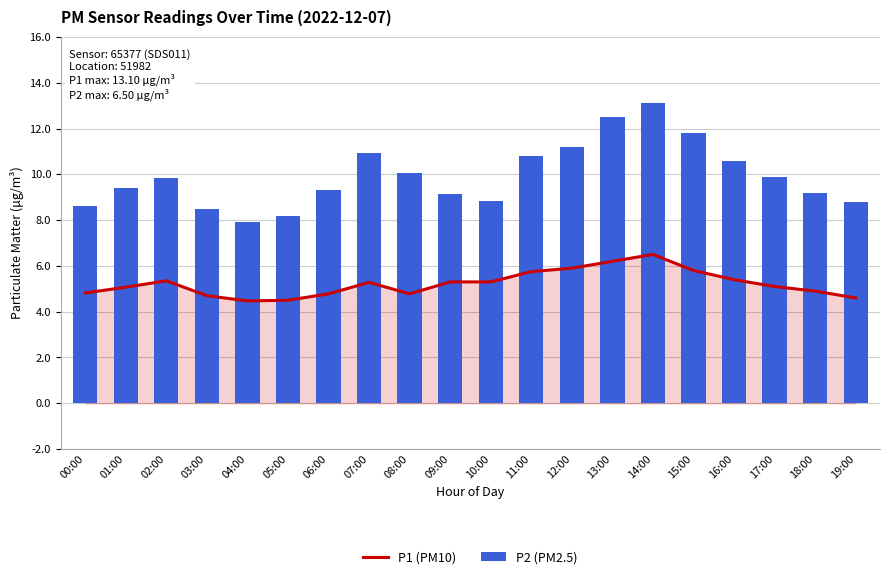

Reading right to left, extract all data points from this chart.

P2: 19:00=4.6	18:00=4.9	17:00=5.1	16:00=5.4	15:00=5.8	14:00=6.5	13:00=6.2	12:00=5.9	11:00=5.8	10:00=5.3	09:00=5.3	08:00=4.8	07:00=5.3	06:00=4.8	05:00=4.5	04:00=4.5	03:00=4.7	02:00=5.3	01:00=5.1	00:00=4.8
P1: 19:00=8.8	18:00=9.2	17:00=9.9	16:00=10.6	15:00=11.8	14:00=13.1	13:00=12.5	12:00=11.2	11:00=10.8	10:00=8.8	09:00=9.1	08:00=10.1	07:00=10.9	06:00=9.3	05:00=8.2	04:00=7.9	03:00=8.5	02:00=9.8	01:00=9.4	00:00=8.6